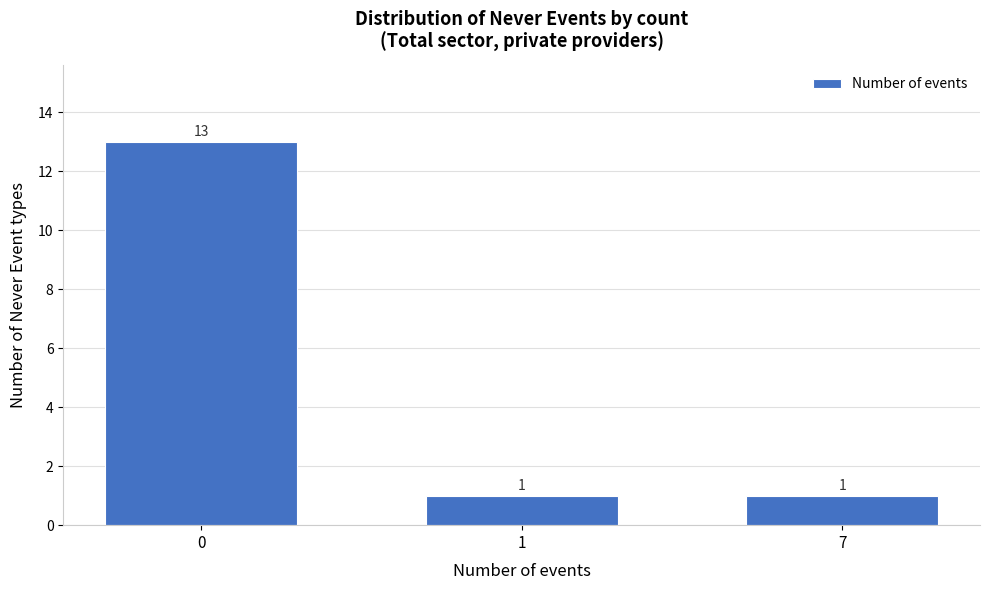

Reading left to right, list all the values displayed in this chart.

13	1	1